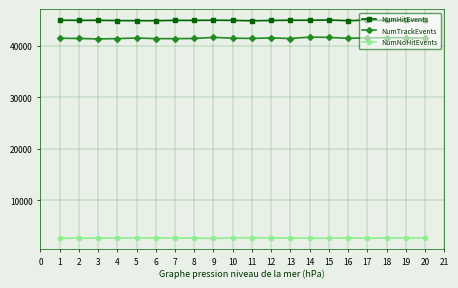

True or false: NumNoHitEvents and NumHitEvents intersect in this chart.

False